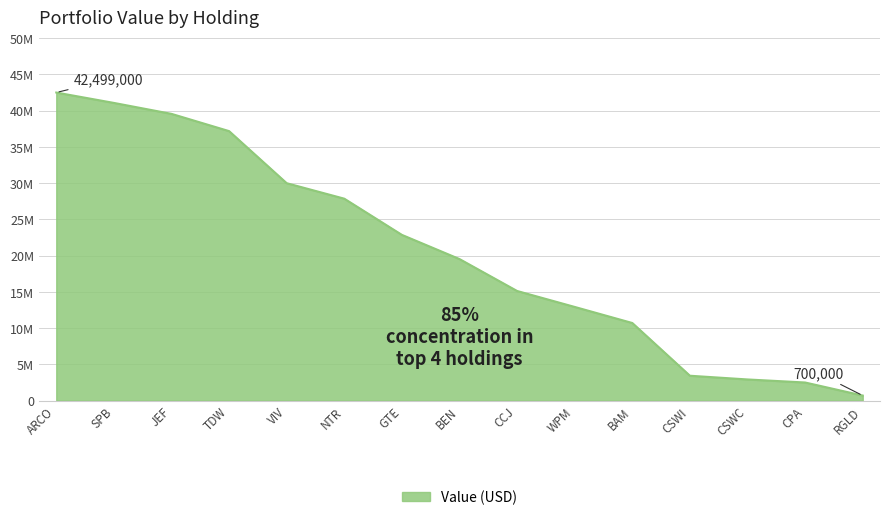

Reading left to right, extract all data points from this chart.

42499000	41067000	39557000	37177000	29993000	27857000	22863000	19528000	15123000	12923000	10706000	3432000	2919000	2499000	700000